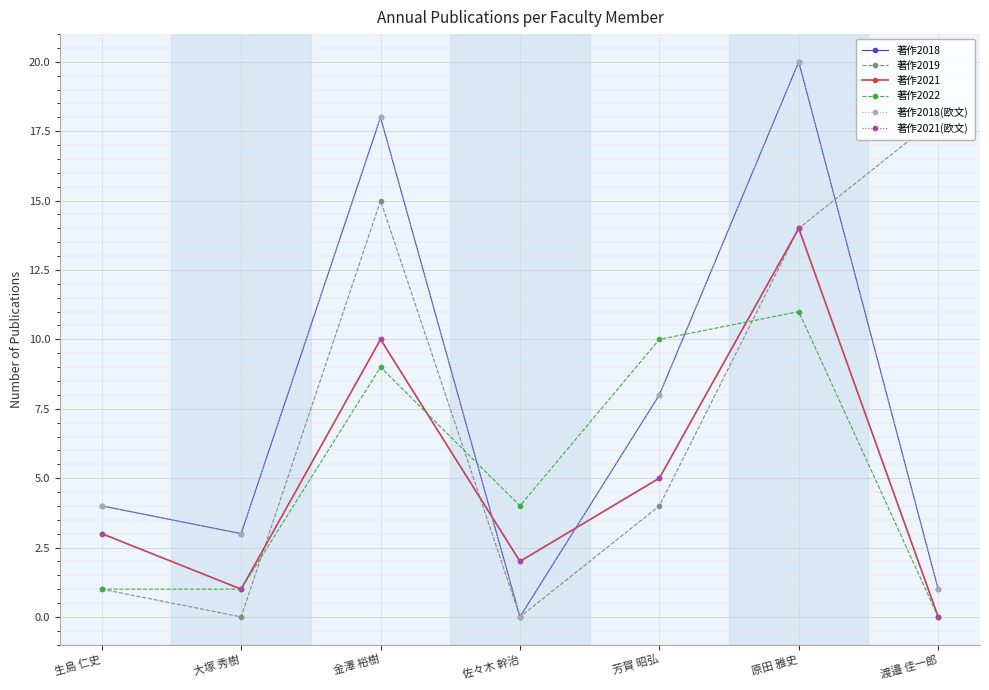

Is this an area chart (filled region under the line)?

No